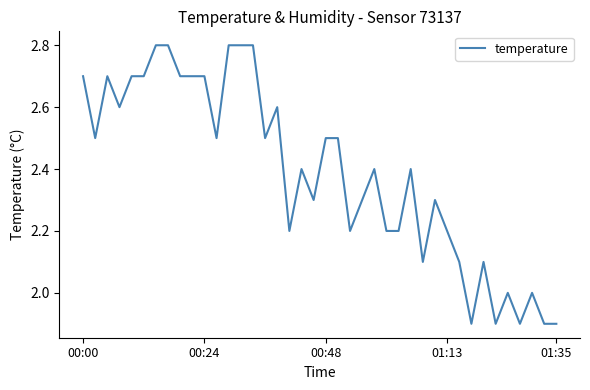

What is the difference between the maximum and minimum values?

0.9